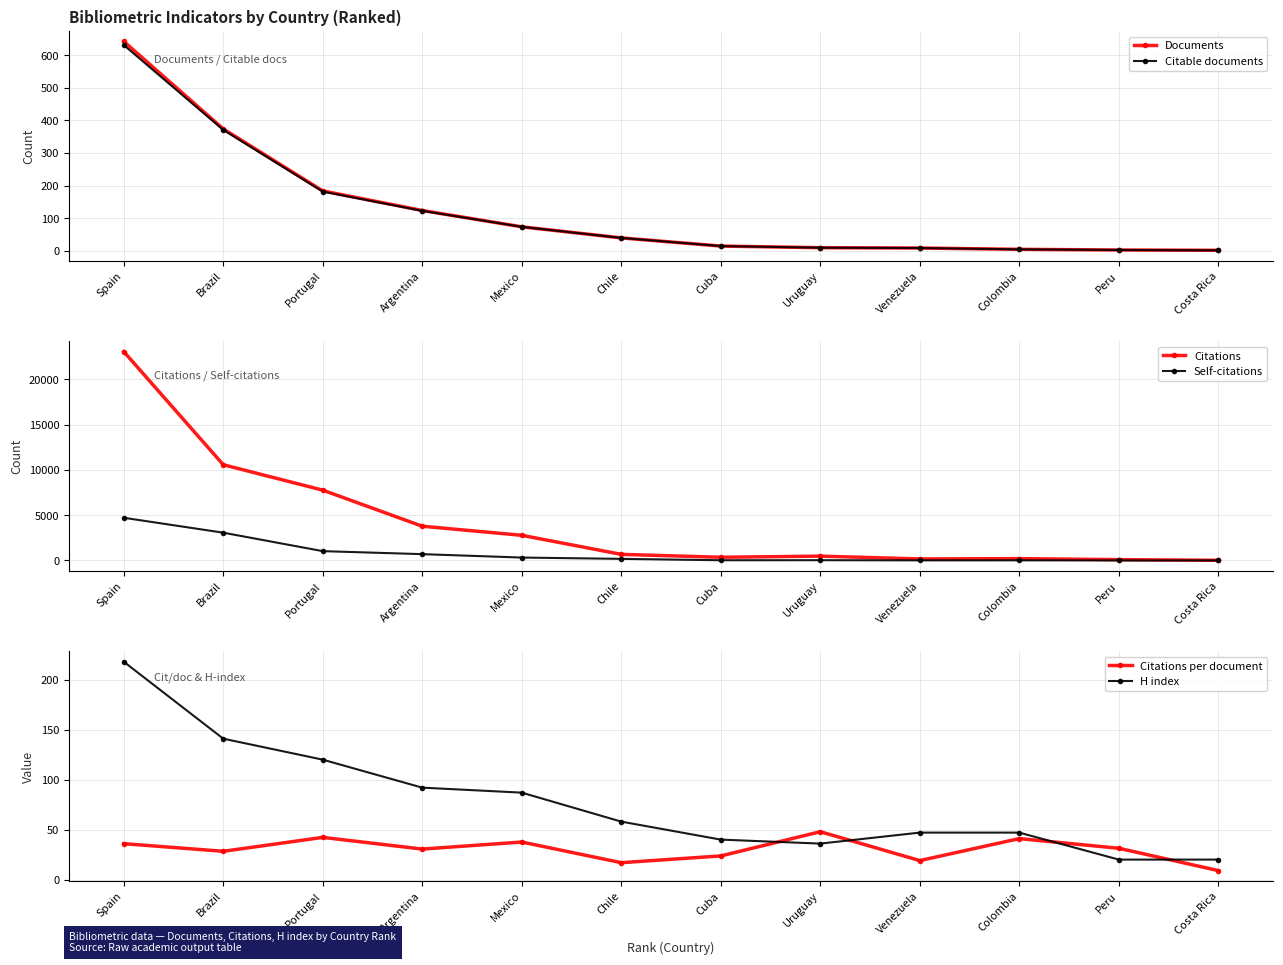

What is the average value of the Citations per document series?

30.3